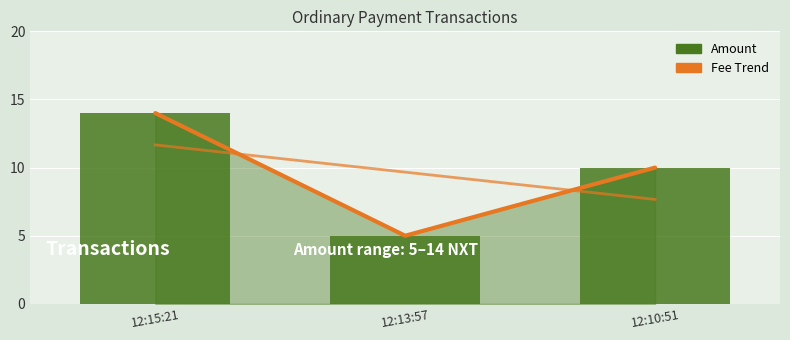

Read the value at 12:10:51.

10